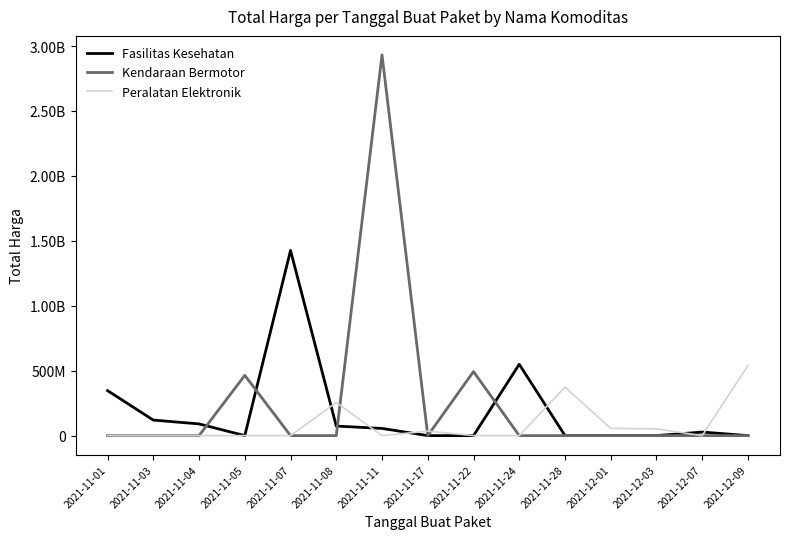

Does the chart display data point markers on the line(s)?

No